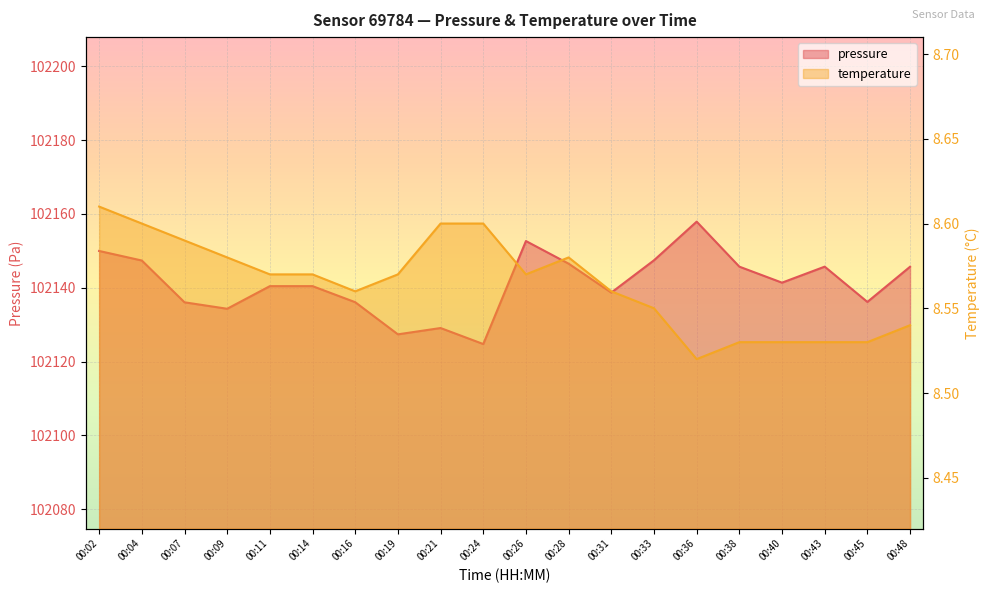

Reading right to left, extract all data points from this chart.

pressure: 00:48=102145.7	00:45=102136.2	00:43=102145.7	00:40=102141.4	00:38=102145.7	00:36=102157.9	00:33=102147.4	00:31=102138.7	00:28=102146.5	00:26=102152.7	00:24=102124.8	00:21=102129.1	00:19=102127.4	00:16=102136.1	00:14=102140.4	00:11=102140.4	00:09=102134.3	00:07=102136.1	00:04=102147.4	00:02=102150.0
temperature: 00:48=8.5	00:45=8.5	00:43=8.5	00:40=8.5	00:38=8.5	00:36=8.5	00:33=8.6	00:31=8.6	00:28=8.6	00:26=8.6	00:24=8.6	00:21=8.6	00:19=8.6	00:16=8.6	00:14=8.6	00:11=8.6	00:09=8.6	00:07=8.6	00:04=8.6	00:02=8.6